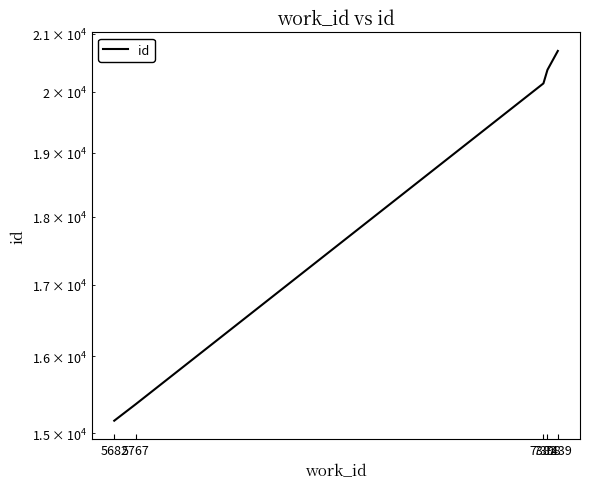

How many lines are shown in the chart?

1